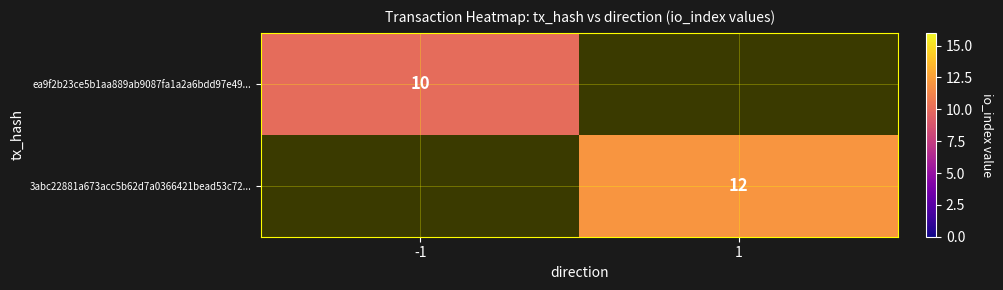

True or false: ea9f2b23ce5b1aa889ab9087fa1a2a6bdd97e49... has a value of 10 at -1.

True